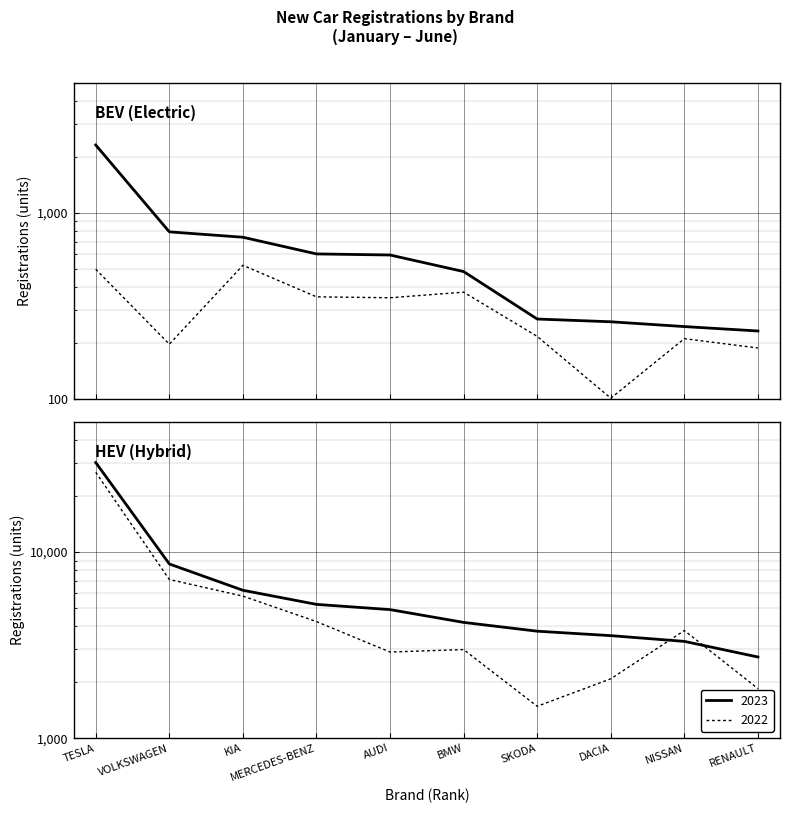

At how many categories does at least one series exceed 18960?

1